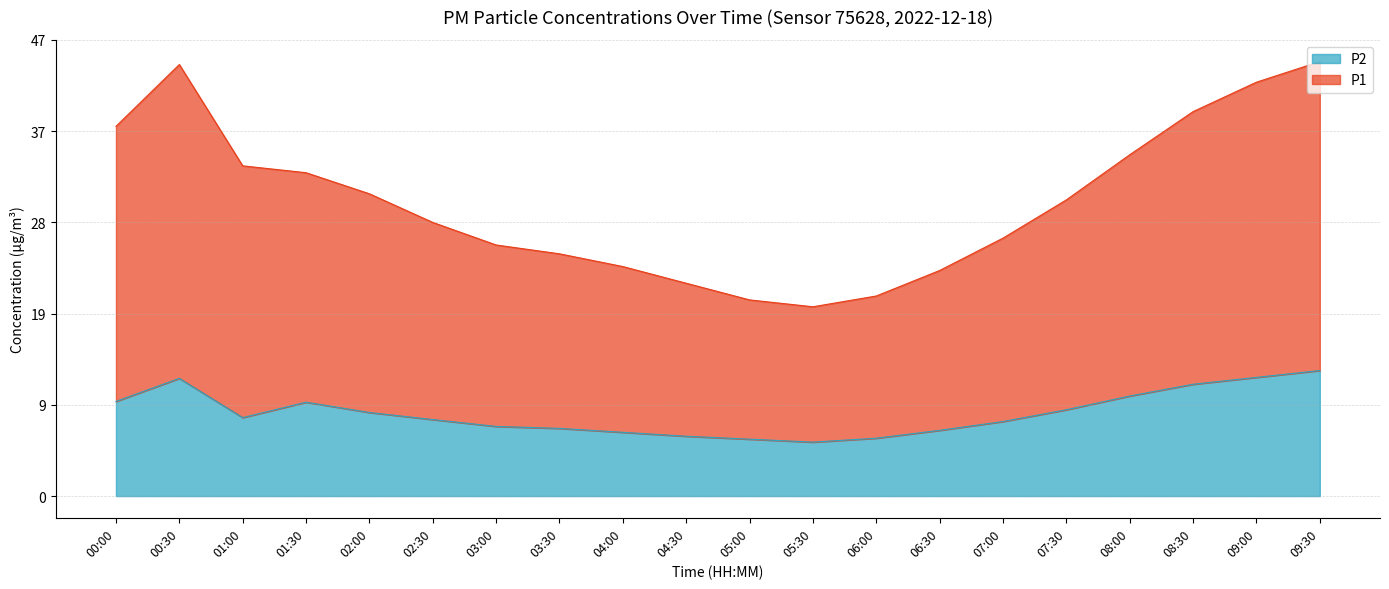

True or false: P1 and P2 cross at least once.

False